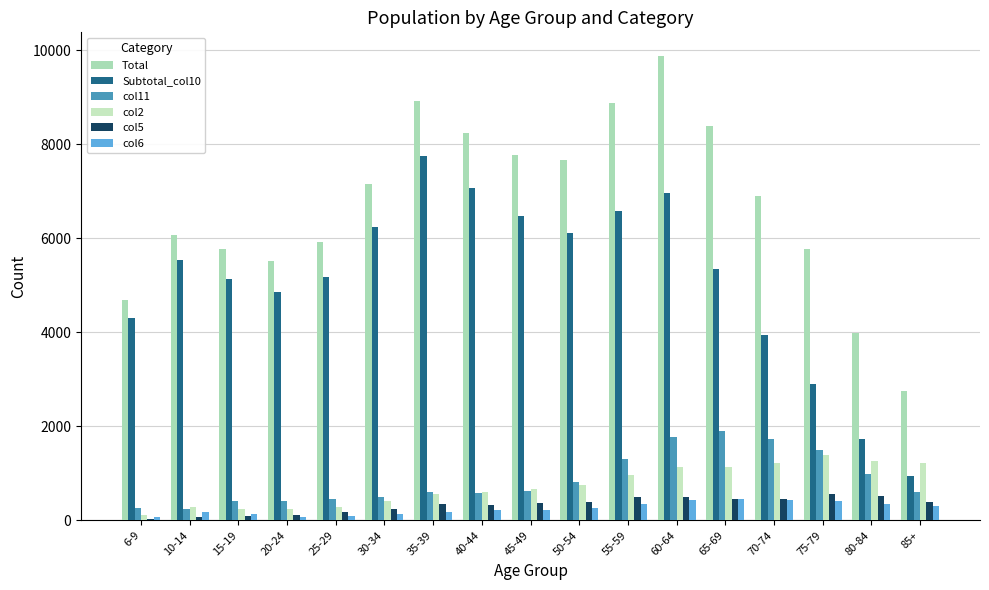

Are the bars grouped side by side (vs. stacked)?

Yes